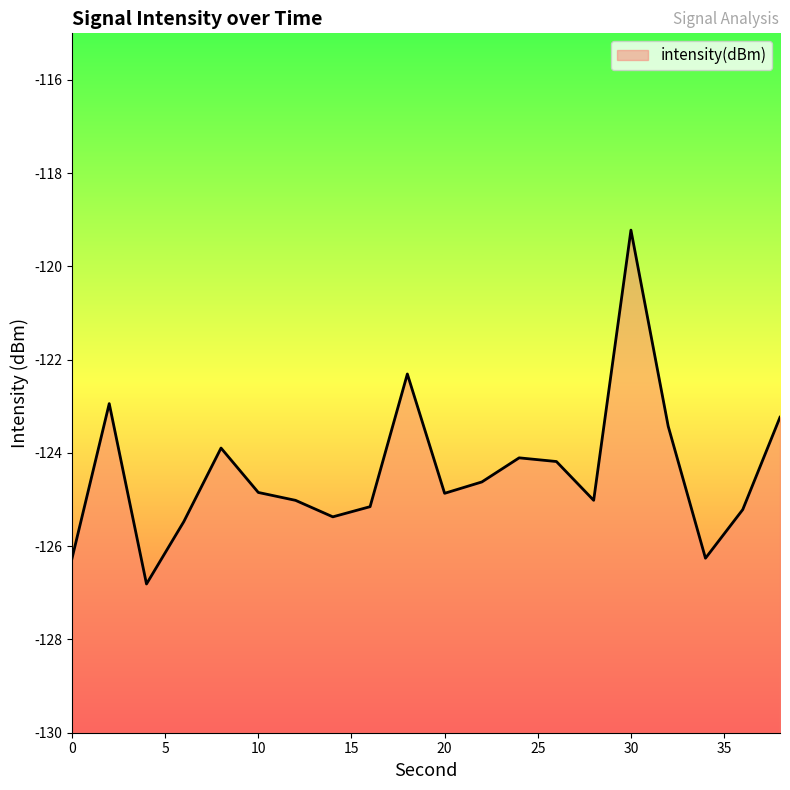

How many interior local peaks (higher than both neighbors) does the data have?

5